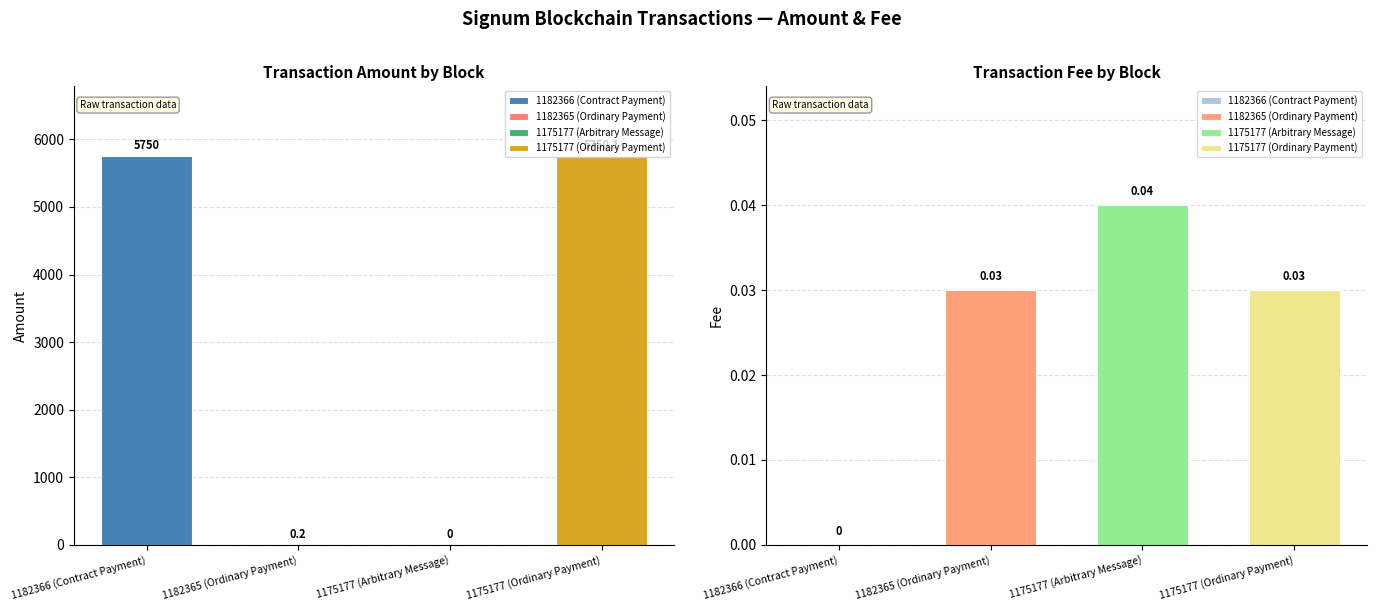

Which series has the largest range (max minus min)?

Amount